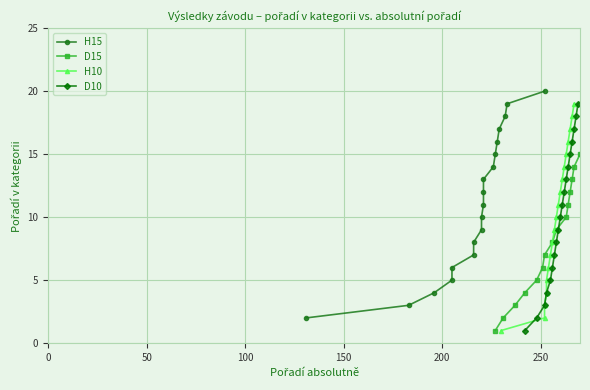

True or false: D10 has more than 1 interior local peaks.

False